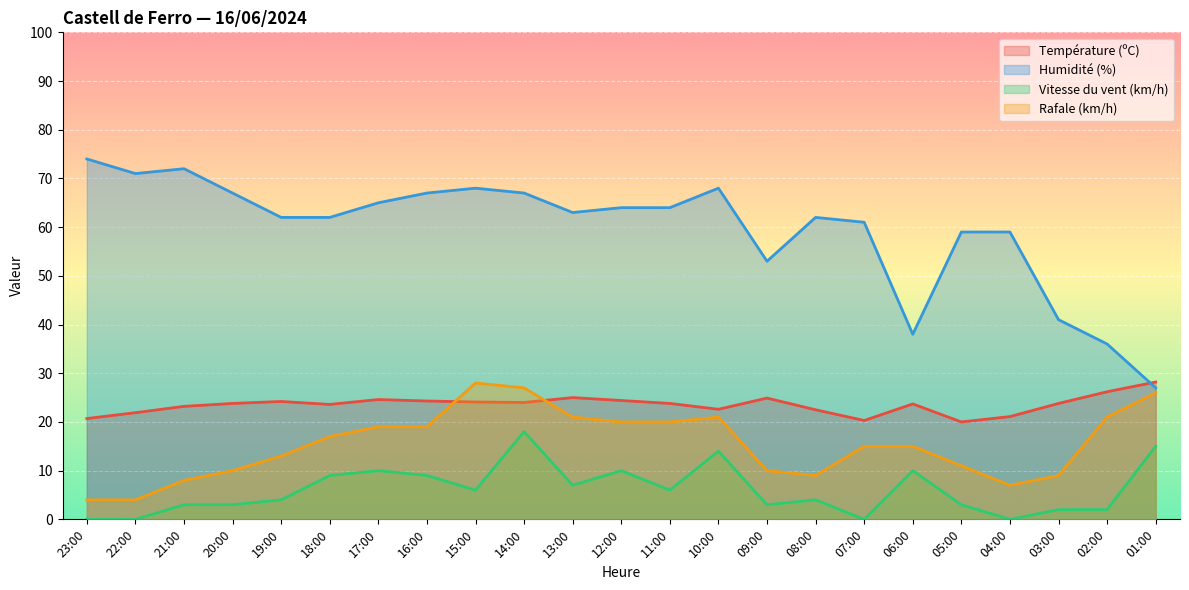

Reading left to right, list all the values displayed in this chart.

Température (ºC): 20.7	21.9	23.2	23.8	24.2	23.6	24.6	24.3	24.1	24.0	25.0	24.4	23.8	22.6	24.9	22.5	20.3	23.7	20.0	21.1	23.8	26.2	28.2
Humidité (%): 74.0	71.0	72.0	67.0	62.0	62.0	65.0	67.0	68.0	67.0	63.0	64.0	64.0	68.0	53.0	62.0	61.0	38.0	59.0	59.0	41.0	36.0	27.0
Vitesse du vent (km/h): 0.0	0.0	3.0	3.0	4.0	9.0	10.0	9.0	6.0	18.0	7.0	10.0	6.0	14.0	3.0	4.0	0.0	10.0	3.0	0.0	2.0	2.0	15.0
Rafale (km/h): 4.0	4.0	8.0	10.0	13.0	17.0	19.0	19.0	28.0	27.0	21.0	20.0	20.0	21.0	10.0	9.0	15.0	15.0	11.0	7.0	9.0	21.0	26.0